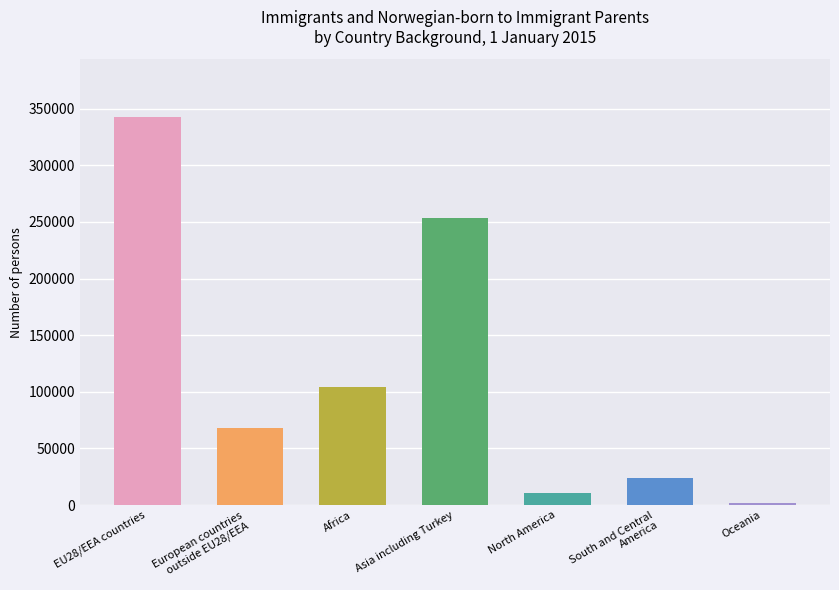

What is the change in value from South and Central
America to Oceania?

-21604